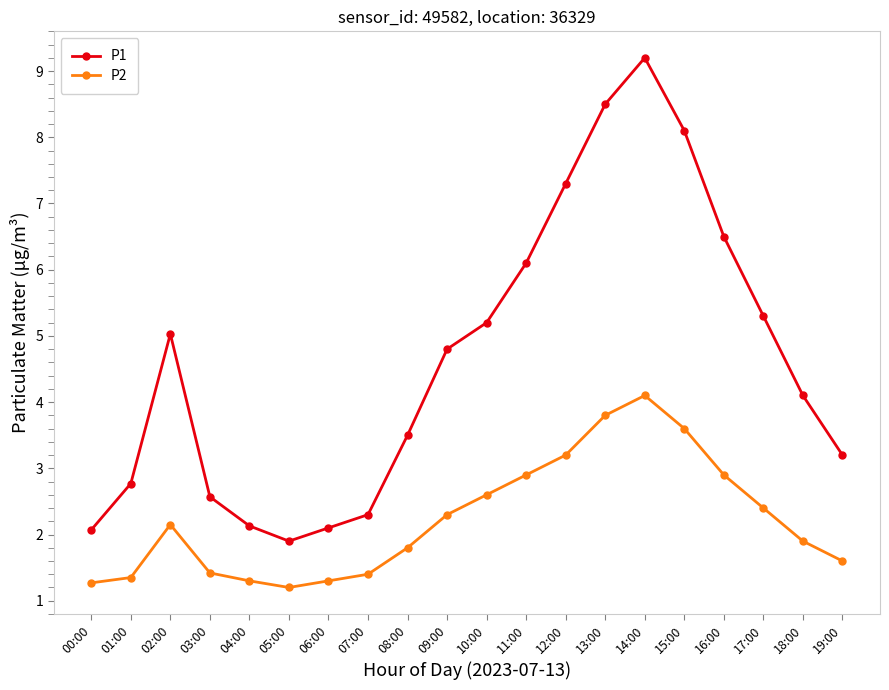

At which label does P1 first exceed 4?

02:00